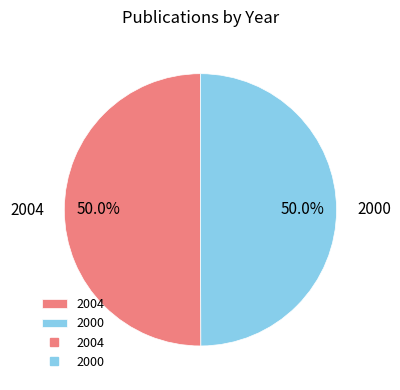

Approximately how many times larger is the value at 2004 compared to 2000?

1.0